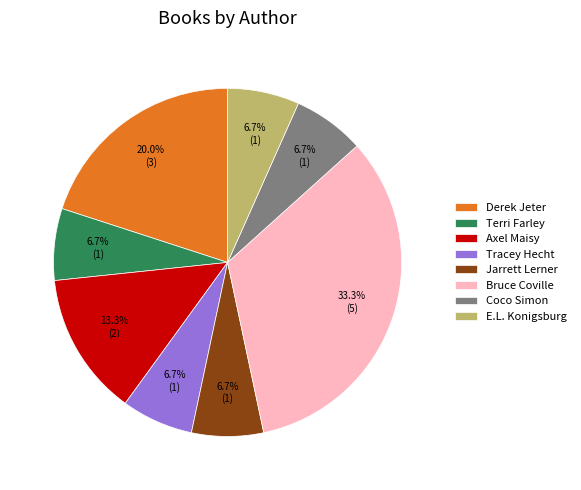

Is there a majority slice in this chart?

No